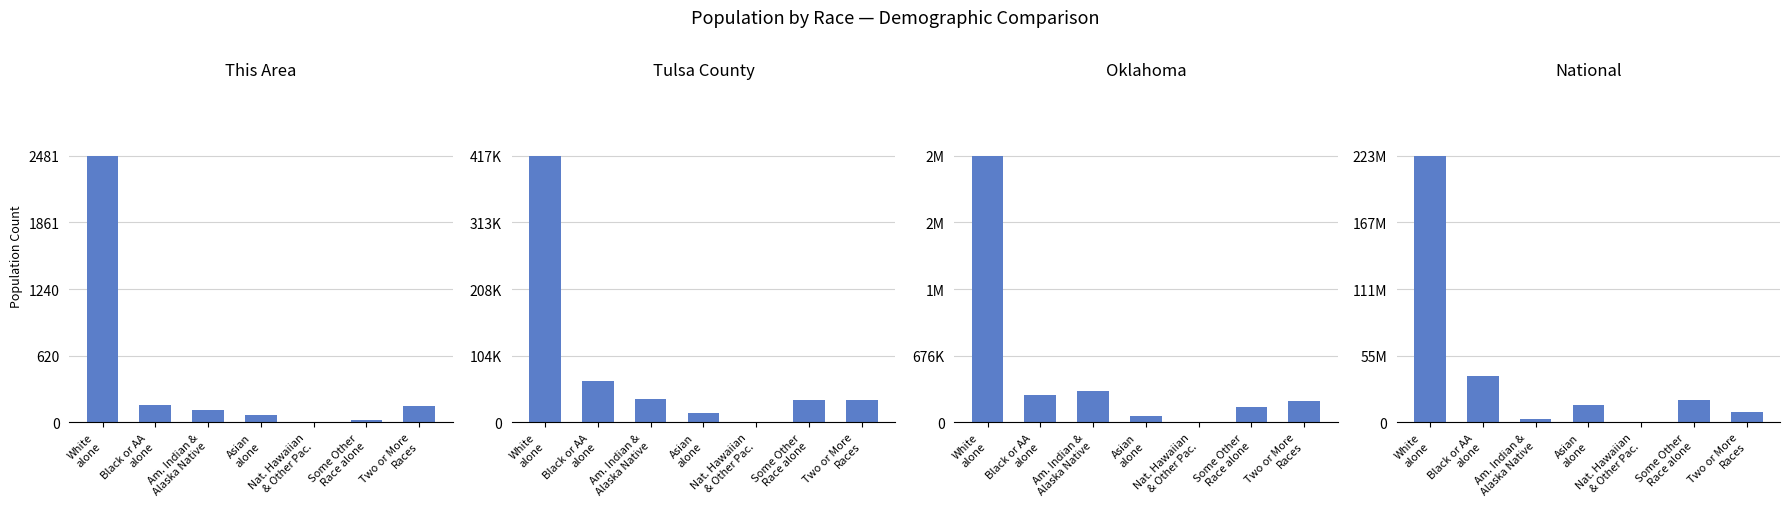

Reading left to right, list all the values displayed in this chart.

This Area: White
alone=2481	Black or AA
alone=166	Am. Indian &
Alaska Native=119	Asian
alone=68	Nat. Hawaiian
& Other Pac.=1	Some Other
Race alone=19	Two or More
Races=157
Tulsa County: White
alone=417413	Black or AA
alone=64779	Am. Indian &
Alaska Native=36392	Asian
alone=14066	Nat. Hawaiian
& Other Pac.=429	Some Other
Race alone=35255	Two or More
Races=35069
Oklahoma: White
alone=2706845	Black or AA
alone=277644	Am. Indian &
Alaska Native=321687	Asian
alone=65076	Nat. Hawaiian
& Other Pac.=4369	Some Other
Race alone=154409	Two or More
Races=221321
National: White
alone=223553265	Black or AA
alone=38929319	Am. Indian &
Alaska Native=2932248	Asian
alone=14674252	Nat. Hawaiian
& Other Pac.=540013	Some Other
Race alone=19107368	Two or More
Races=9009073